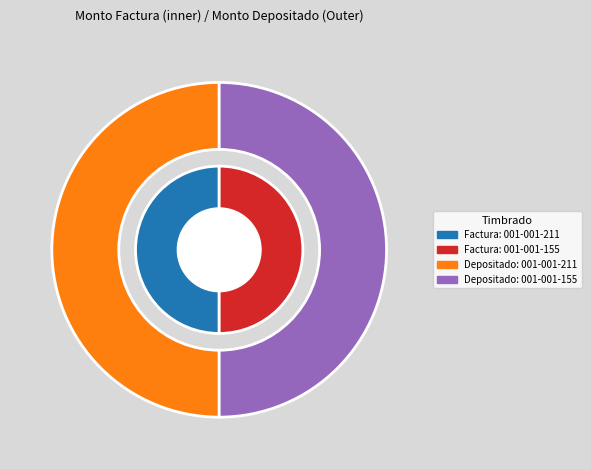

What is the spread (max minus min) of values at 001-001-155?

1000000